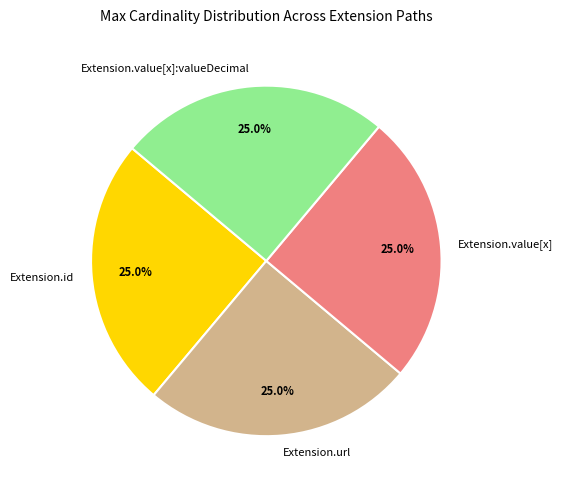

What portion of the pie excludes Extension.url?

75.0%